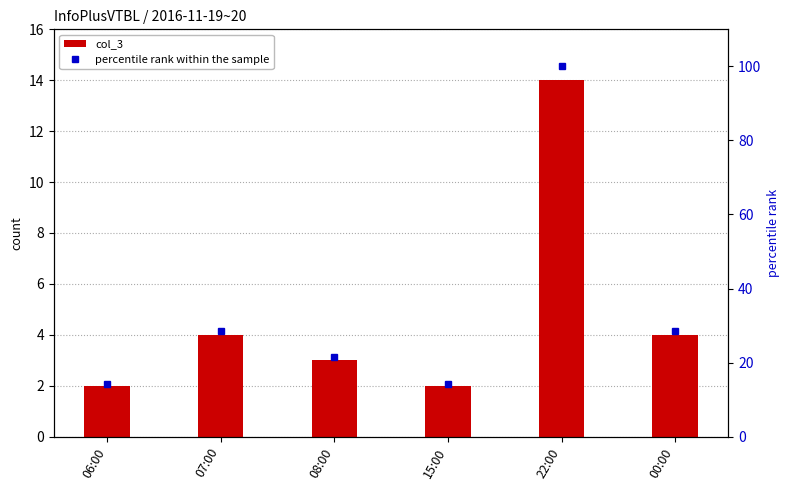

What is the lowest value of the col_3 series?

2.0